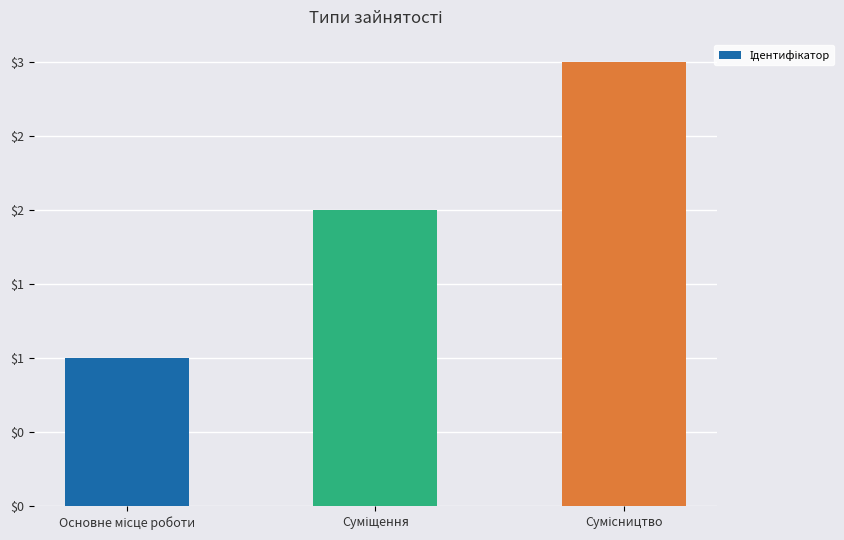

Are the bars horizontal?

No